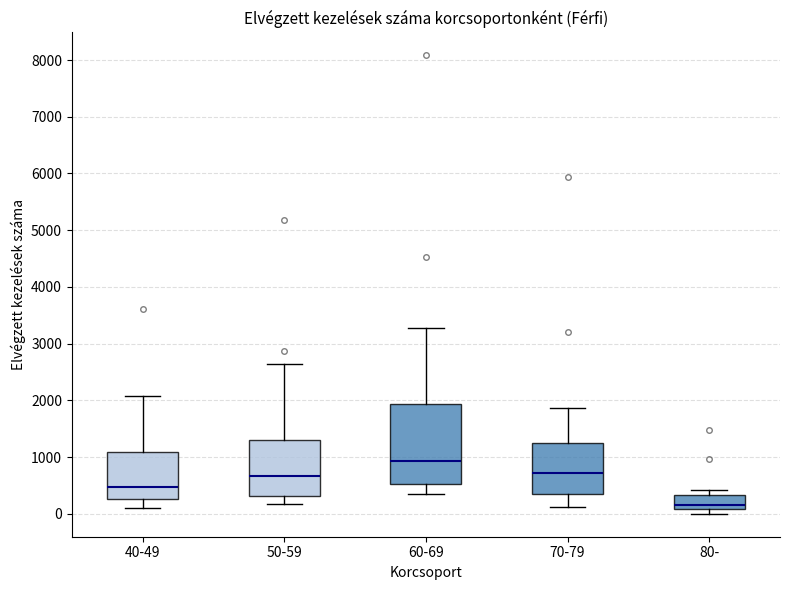

Reading left to right, read every box against the y-axis: the position of its median line, the range the box covers, and the ends of its whiskers. The values are not printed on the chart, so give them approximately, as read against the axis.

40-49: median 500, box 300 to 1100, whiskers 100 to 2100
50-59: median 700, box 300 to 1300, whiskers 200 to 2600
60-69: median 900, box 500 to 1900, whiskers 300 to 3300
70-79: median 700, box 300 to 1200, whiskers 100 to 1900
80-: median 100 (just above the box's lower edge), box 100 to 300, whiskers 0 to 400